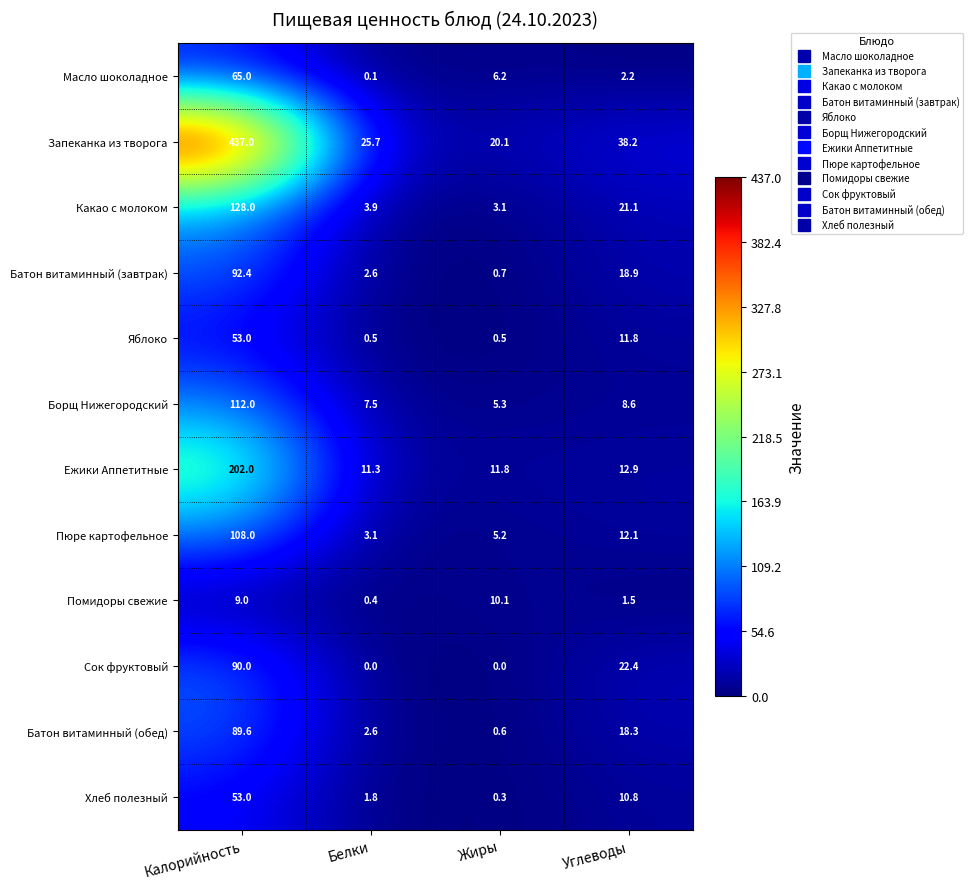

Is it true that Пюре картофельное equals 5.1 at Белки?

False